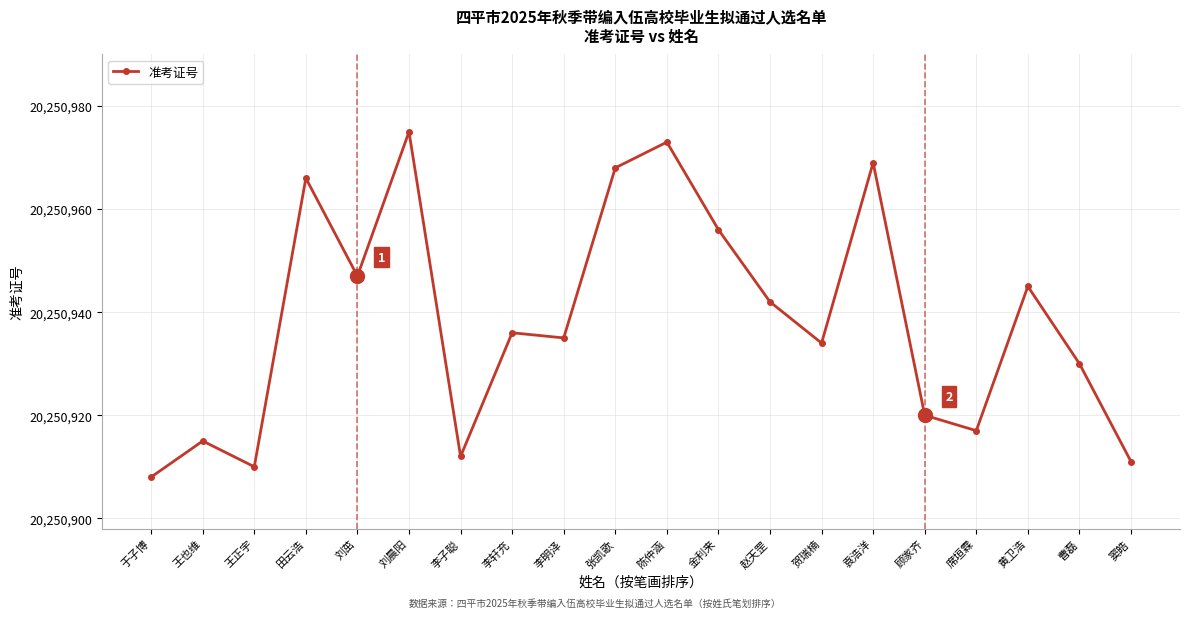

How many series are shown in this chart?

1